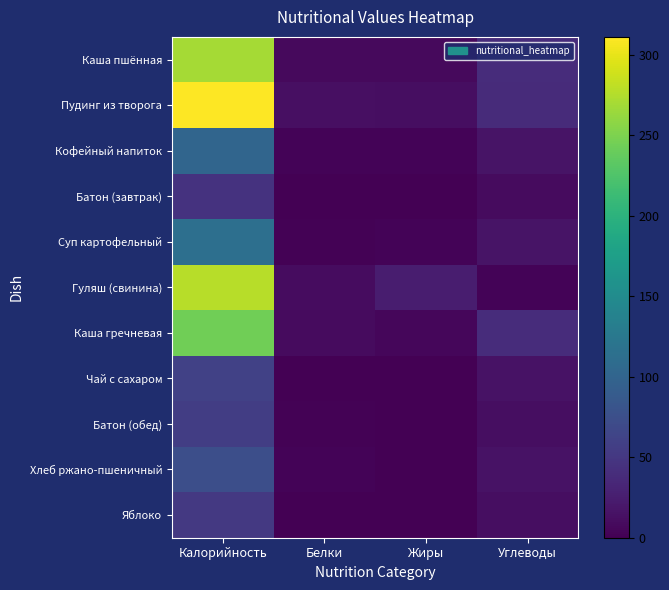

Which series has the widest spread of values?

Пудинг из творога